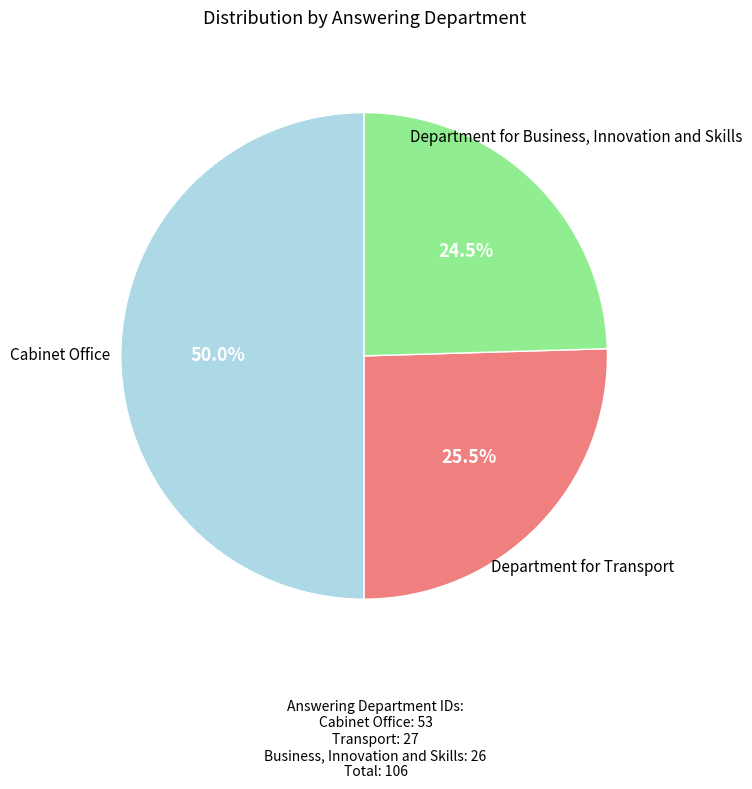

Count the number of slices in the pie.

3